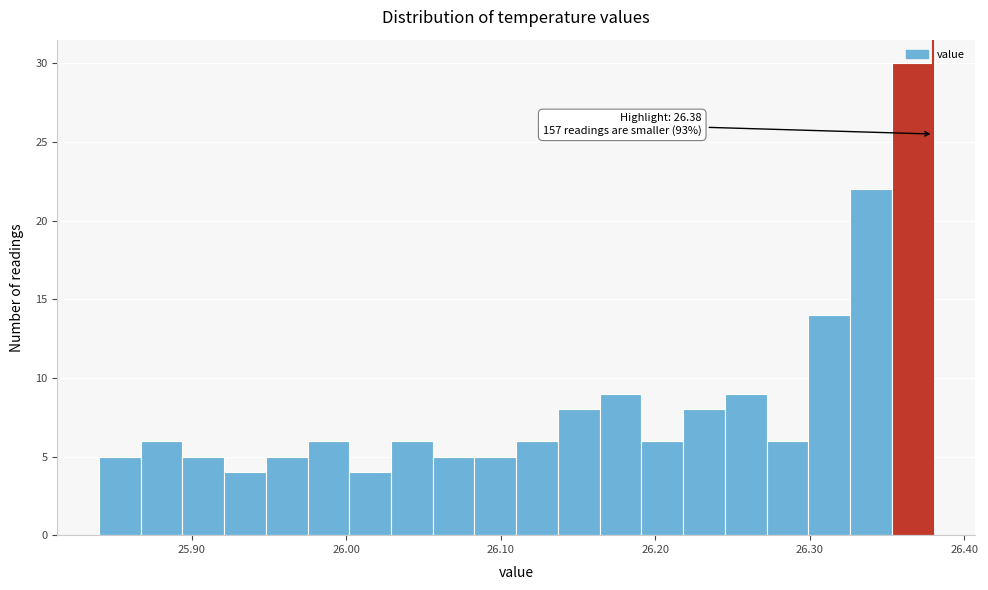

Read against the x-axis, roughly where is the centre of the tallest bar?

26.37